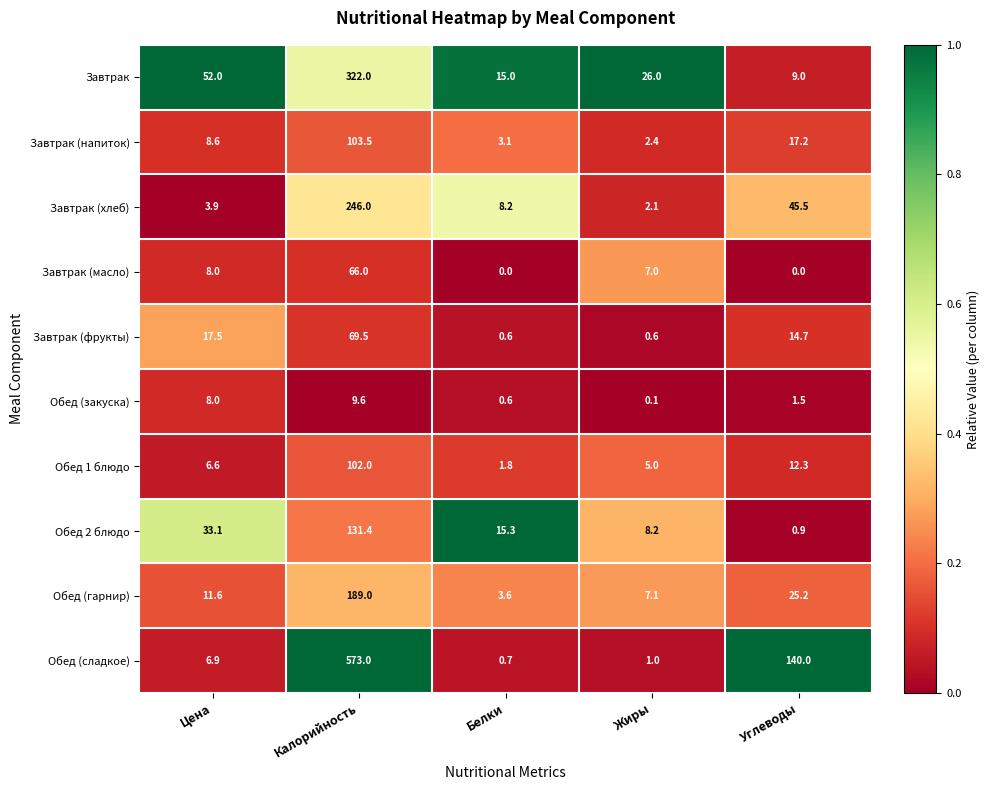

Which label corresponds to the largest value in the chart?

Калорийность